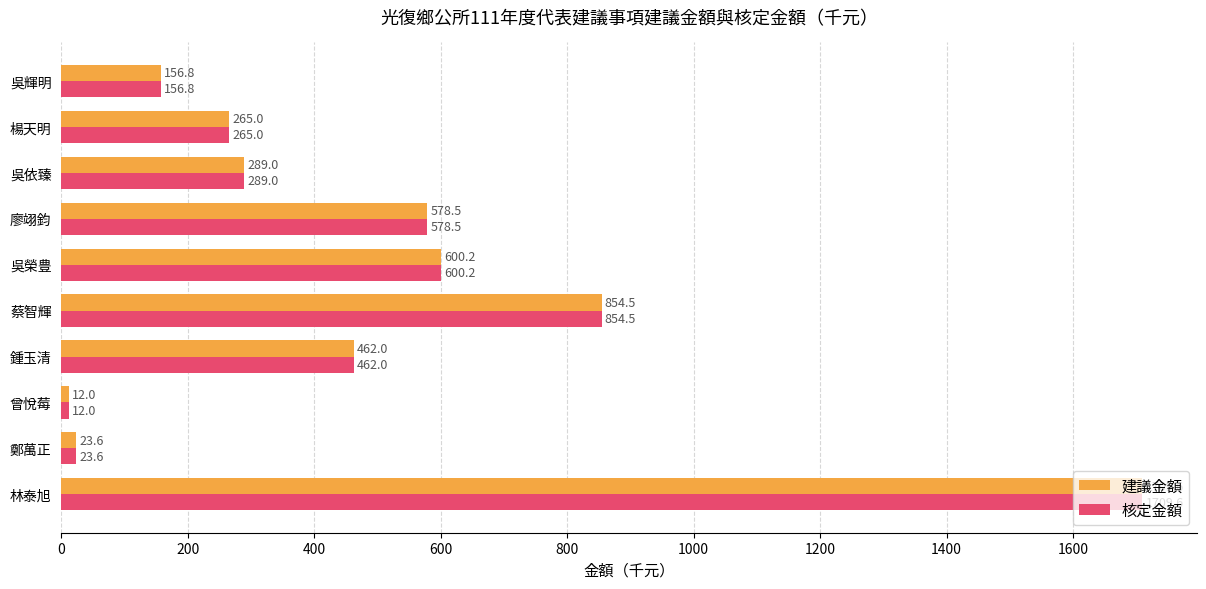

At which category does the chart reach its minimum across all series?

曾悅莓